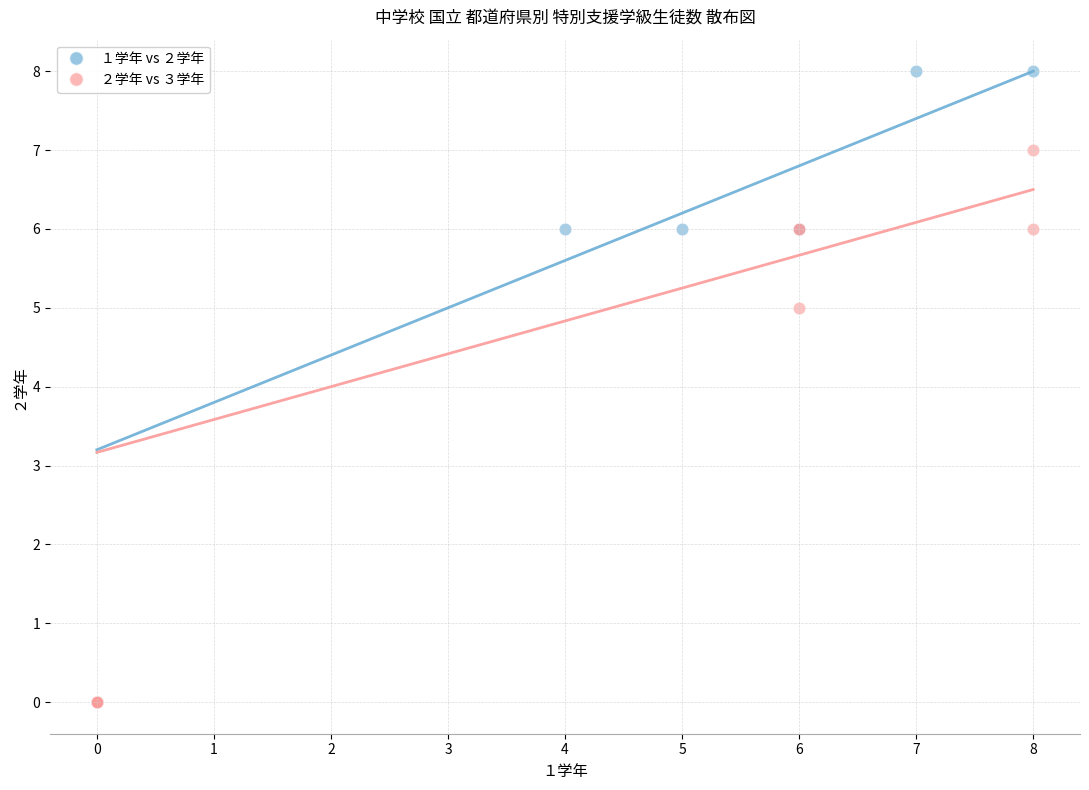

Which series reaches the maximum Y coordinate?

１学年 vs ２学年